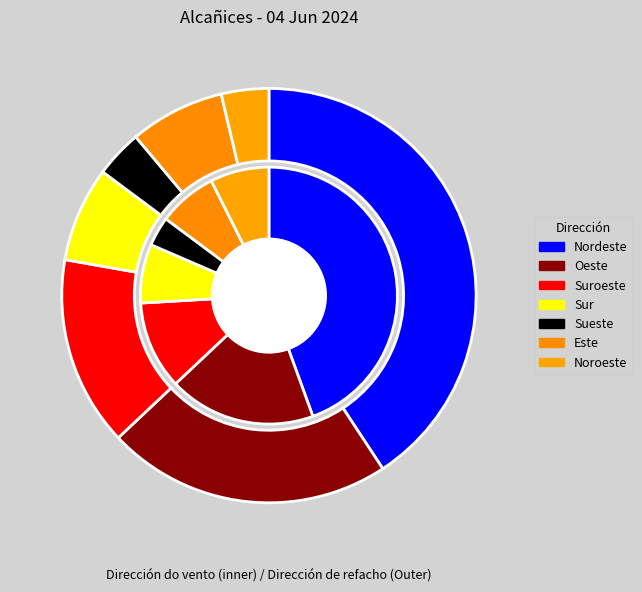

What percentage is the Sueste slice, to the nearest percent?

4%